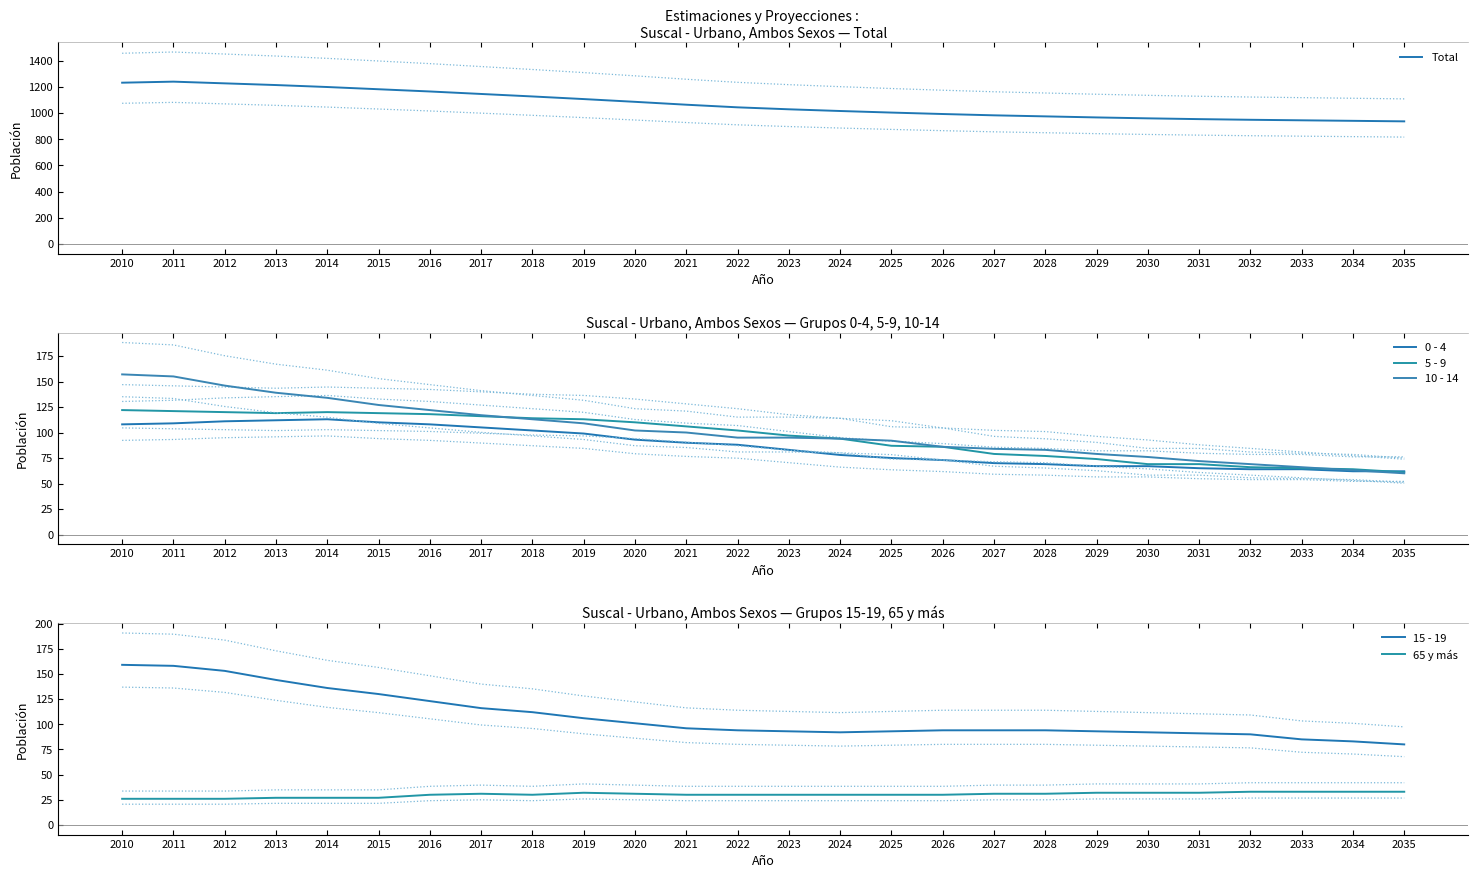

What is the approximate value of 0 - 4 at 2023?

83